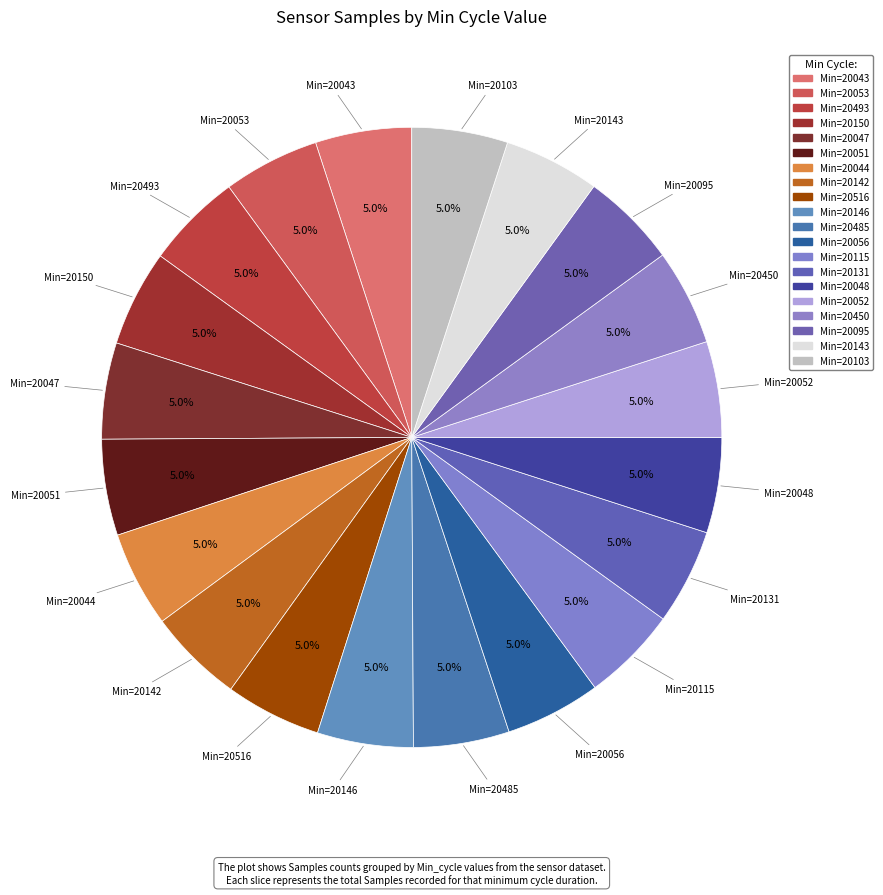

Which slice is the largest?

20043